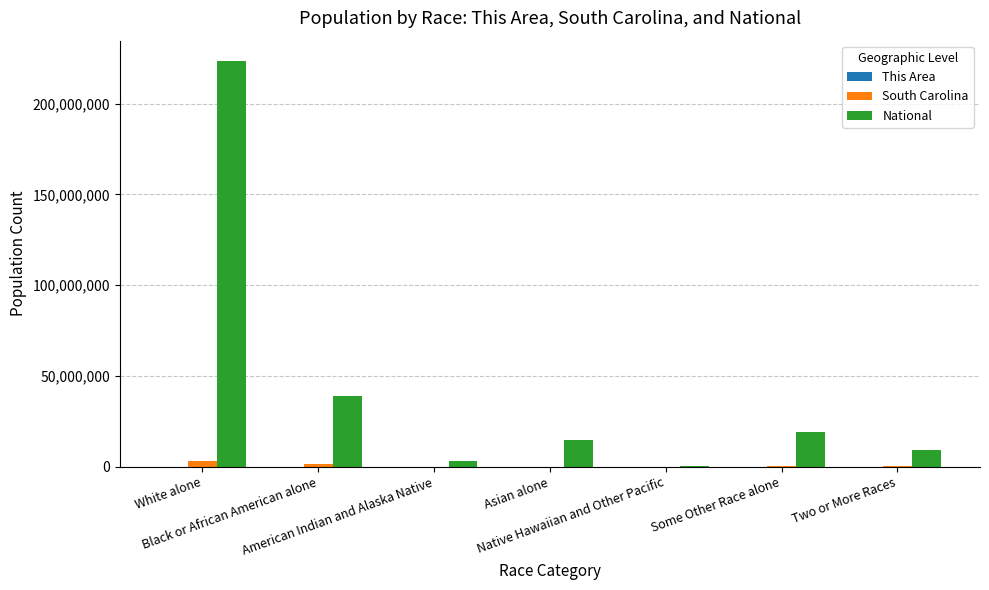

Which label corresponds to the largest value in the chart?

White alone